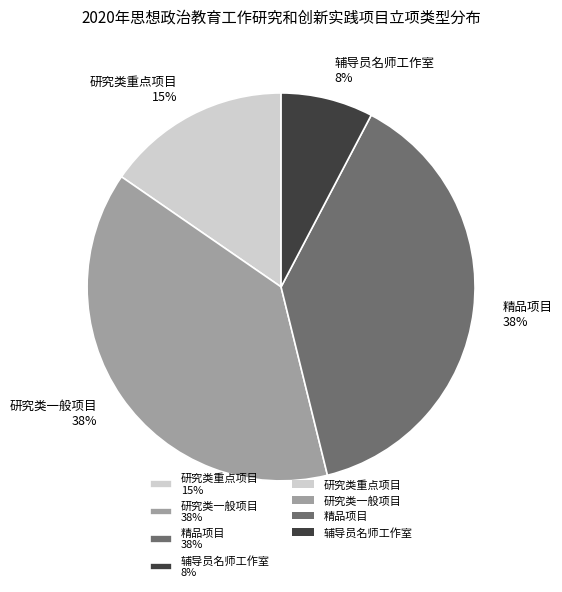

Does 研究类一般项目 38% account for over 50% of the chart?

No